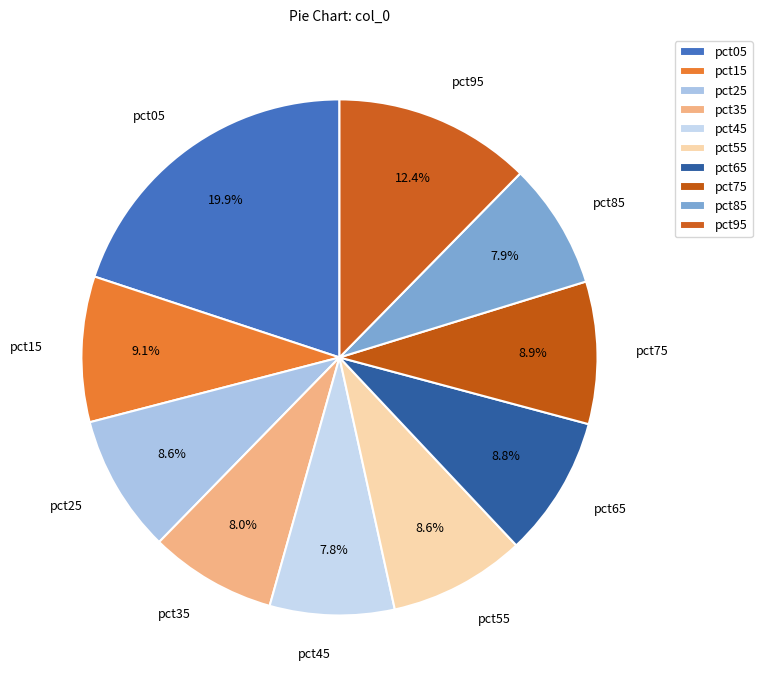

Does pct25 represent more than half of the total?

No